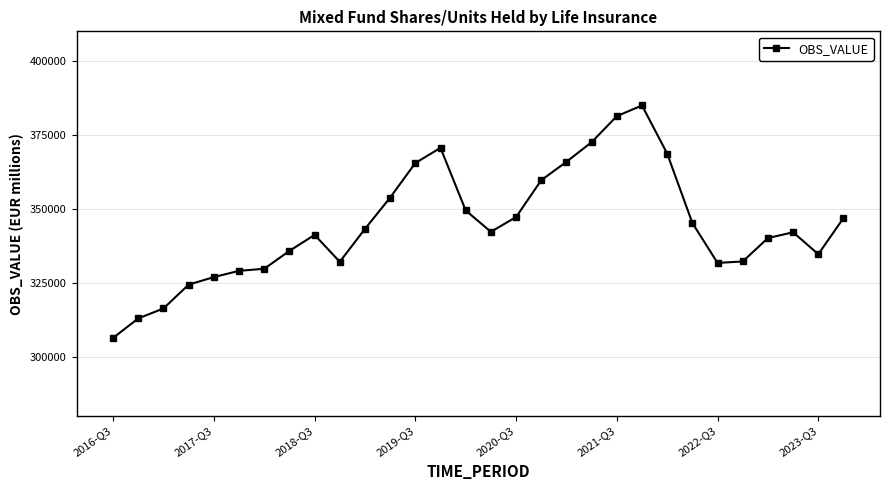

What is the sum of all values?

10332472.6